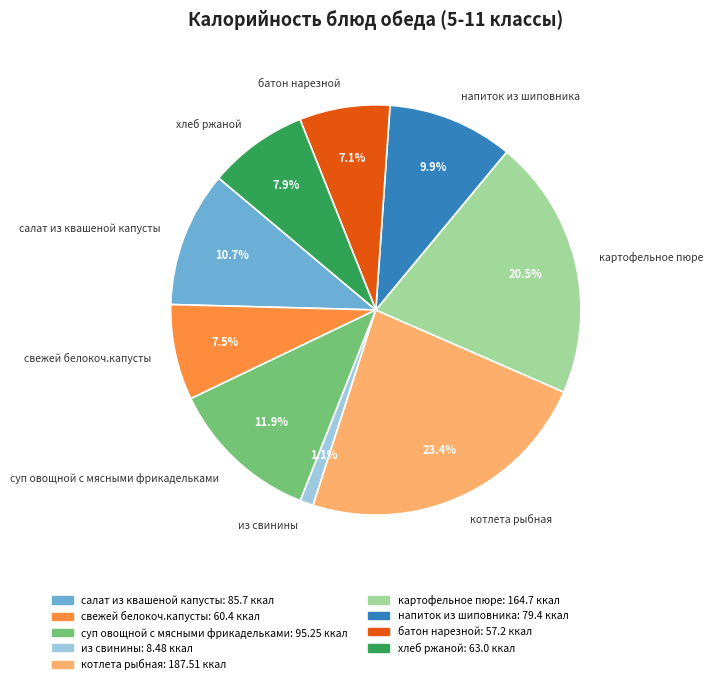

What is the smallest slice in the pie chart?

из свинины